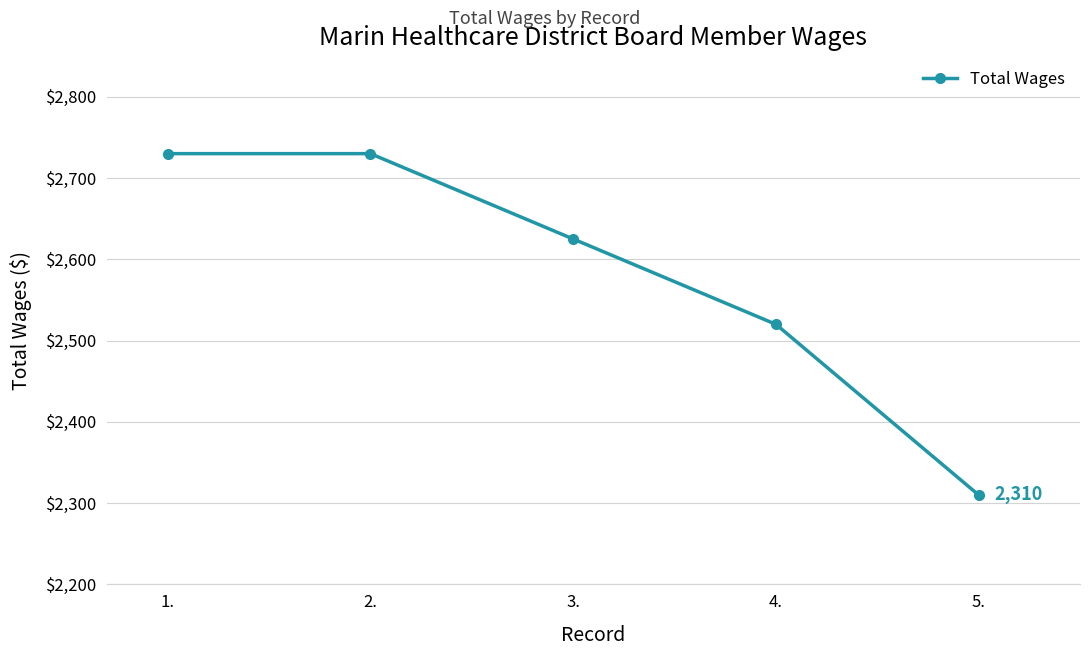

What is the average value?

2583